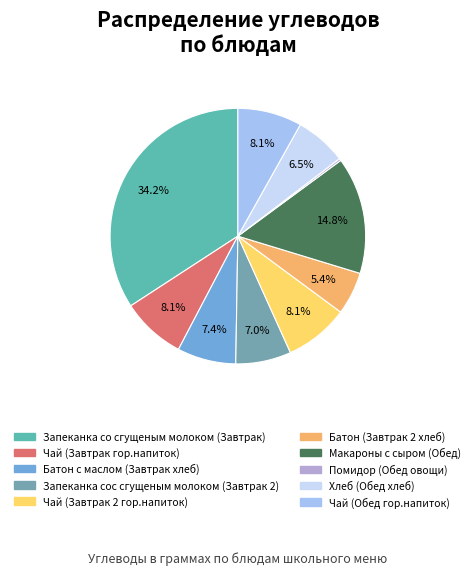

How many slices are in this pie chart?

10